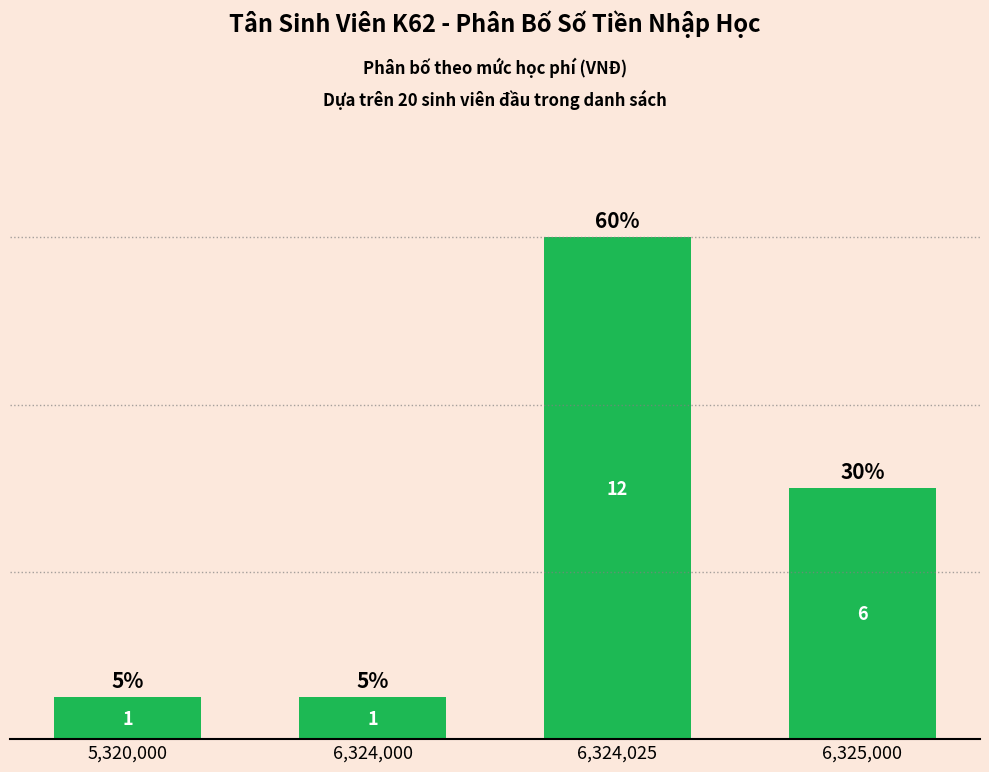

How many bars are there in total?

4